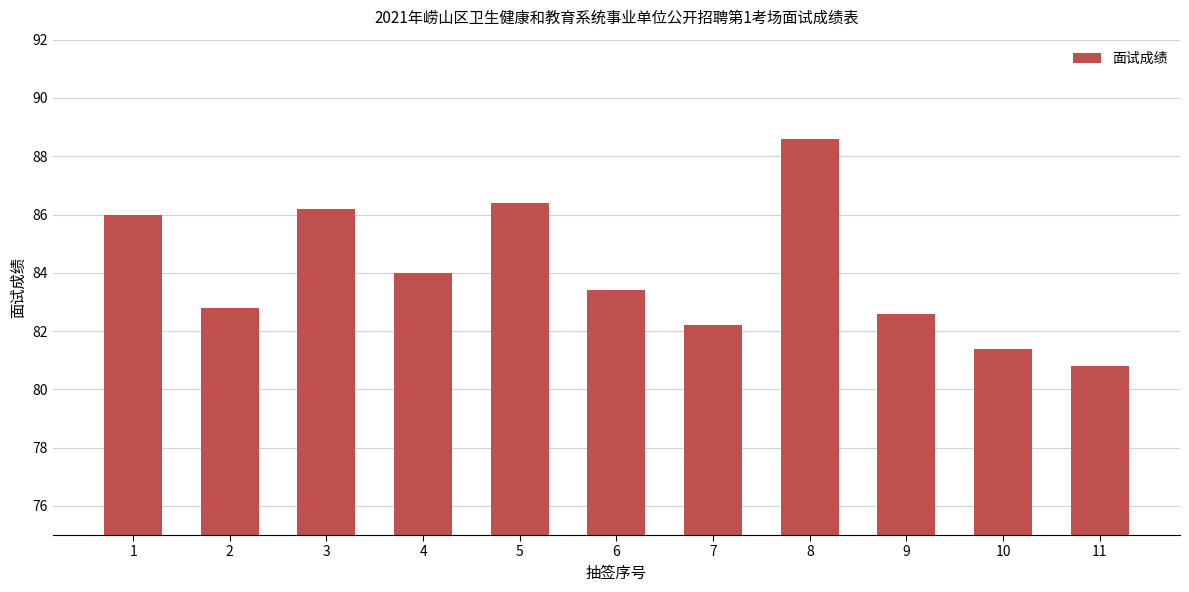

Rank the categories by value from lowest to highest.

11, 10, 7, 9, 2, 6, 4, 1, 3, 5, 8